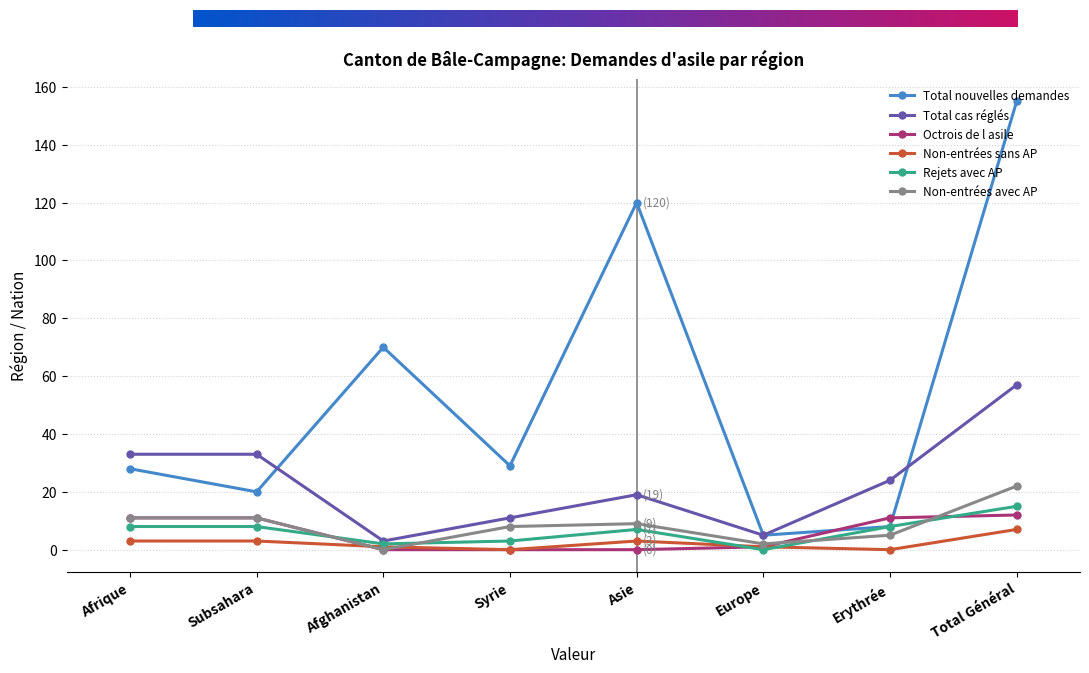

Is this an area chart (filled region under the line)?

No